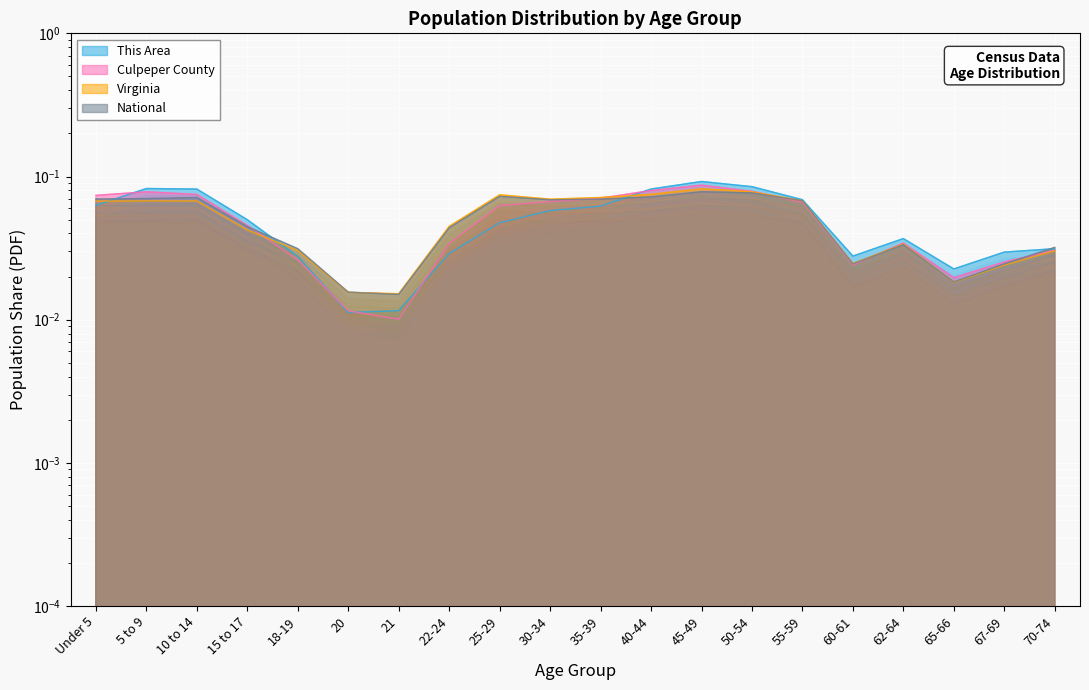

Where do Culpeper County and Virginia first cross each other?

15 to 17 and 18-19